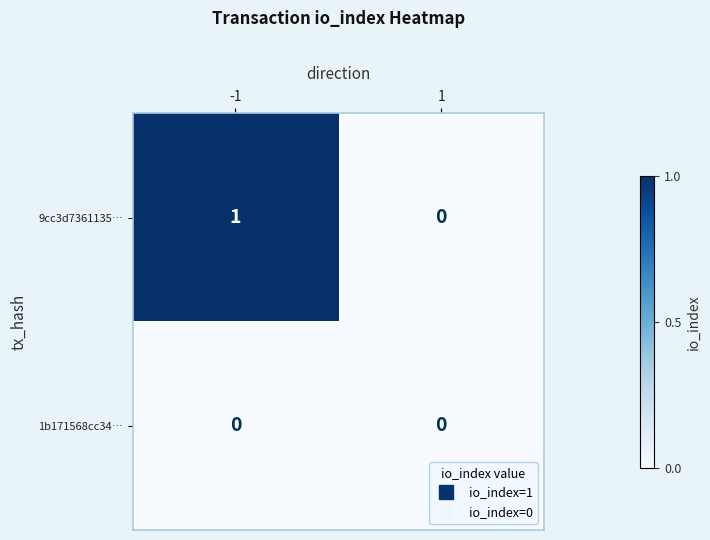

Rank the series at -1 from lowest to highest value.

1b171568cc34…, 9cc3d7361135…